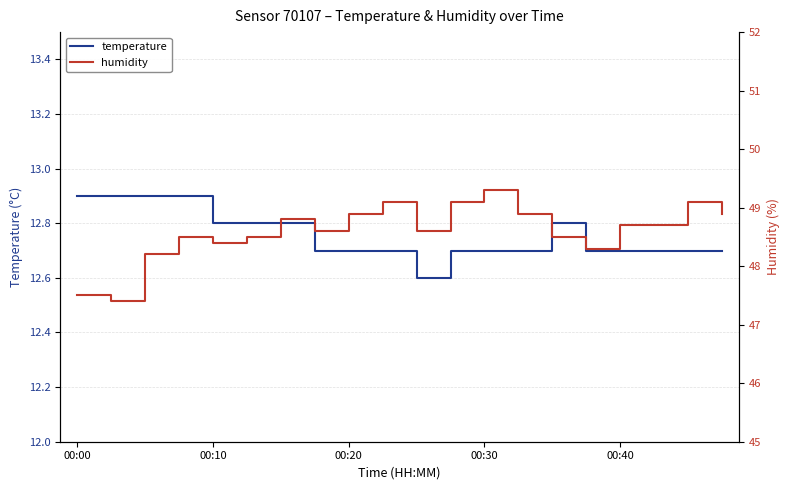

What value does the humidity series have at 00:00?

47.5